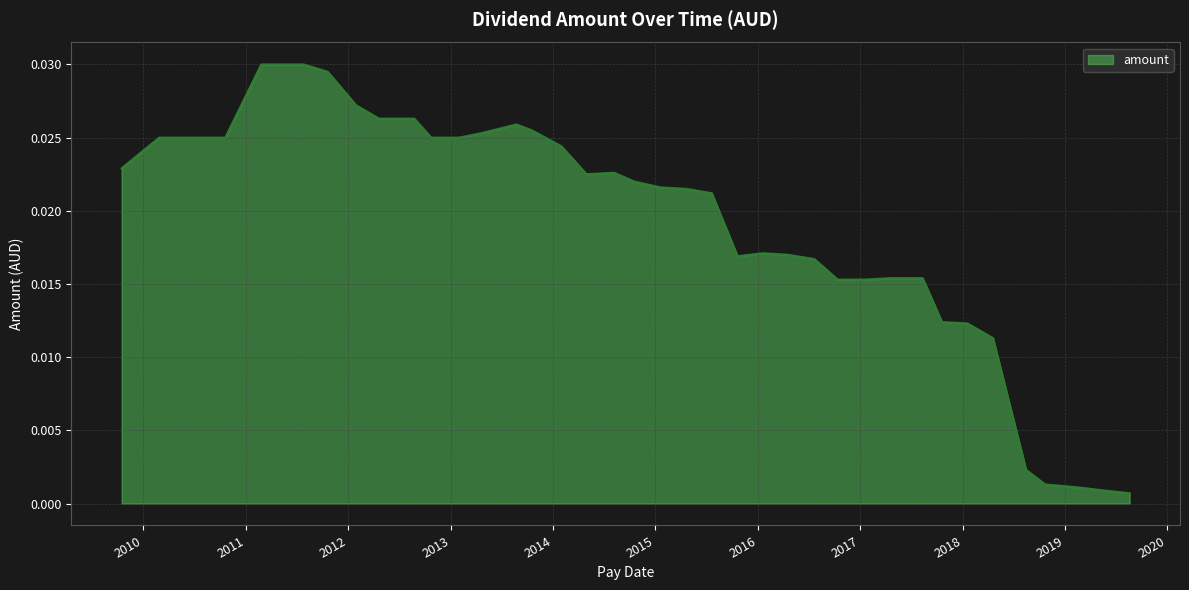

Does the chart have visible grid lines?

Yes